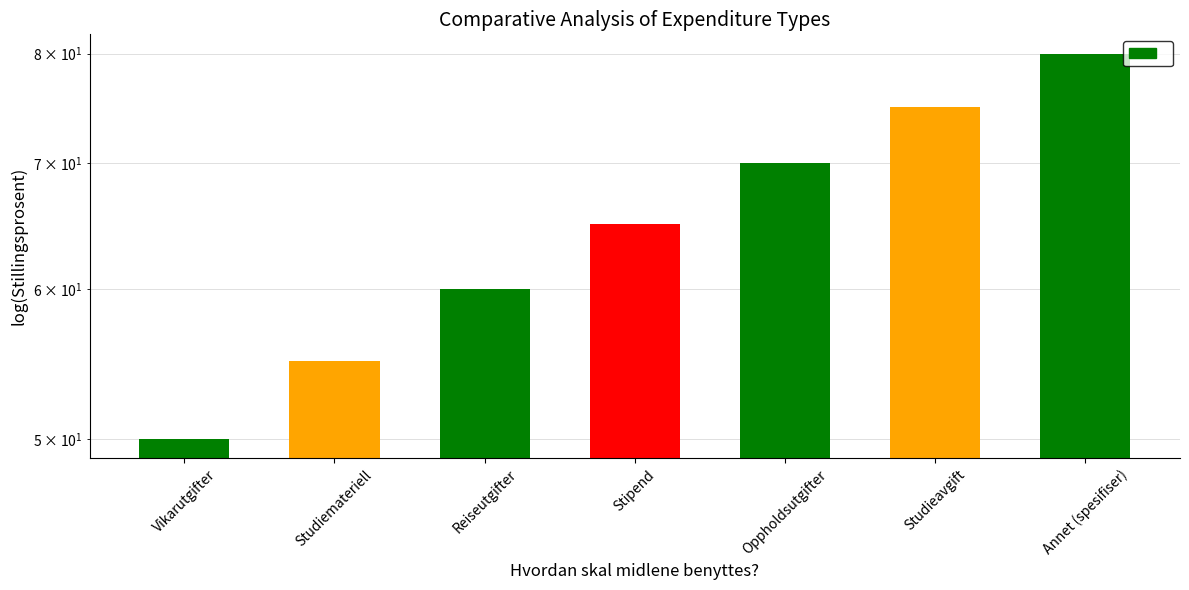

Rank the categories by value from highest to lowest.

Annet (spesifiser), Studieavgift, Oppholdsutgifter, Stipend, Reiseutgifter, Studiemateriell, Vikarutgifter